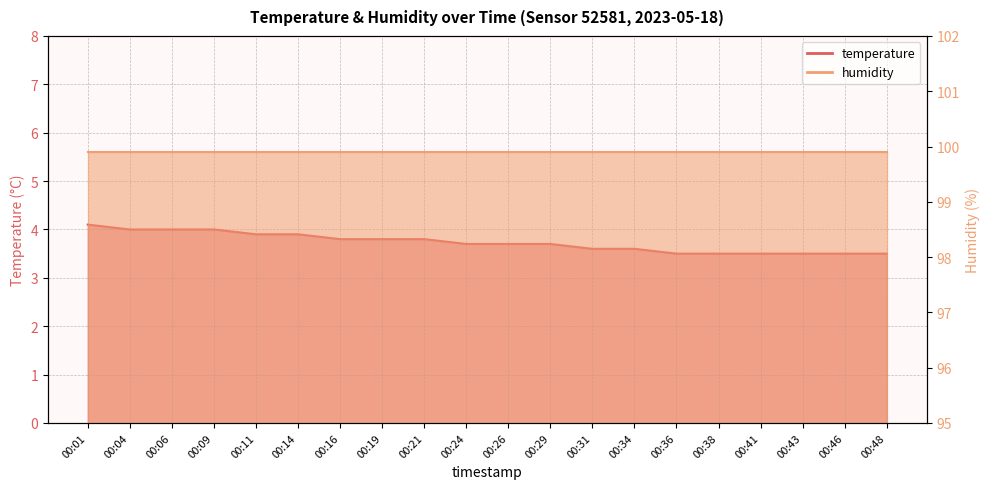

Does the chart display data point markers on the line(s)?

No